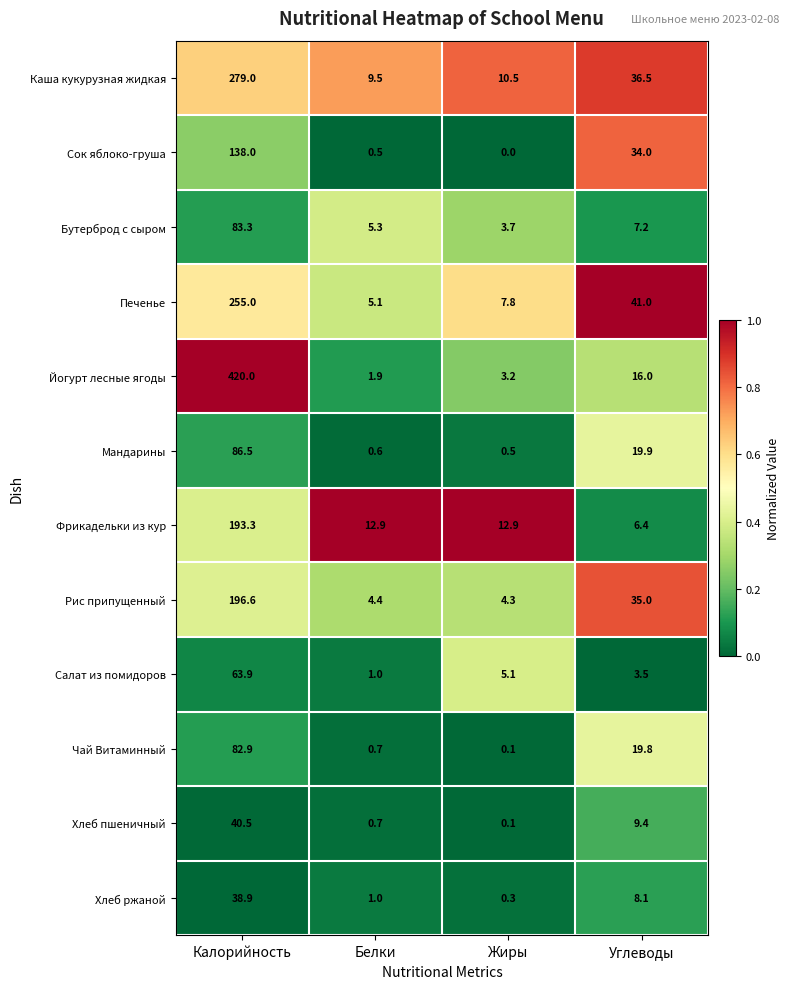

True or false: Йогурт лесные ягоды has a value of 3.8 at Углеводы.

False